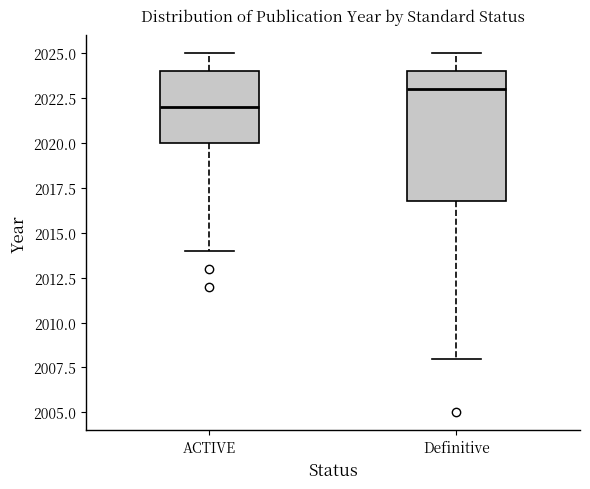

Which box has the lowest median line?

ACTIVE